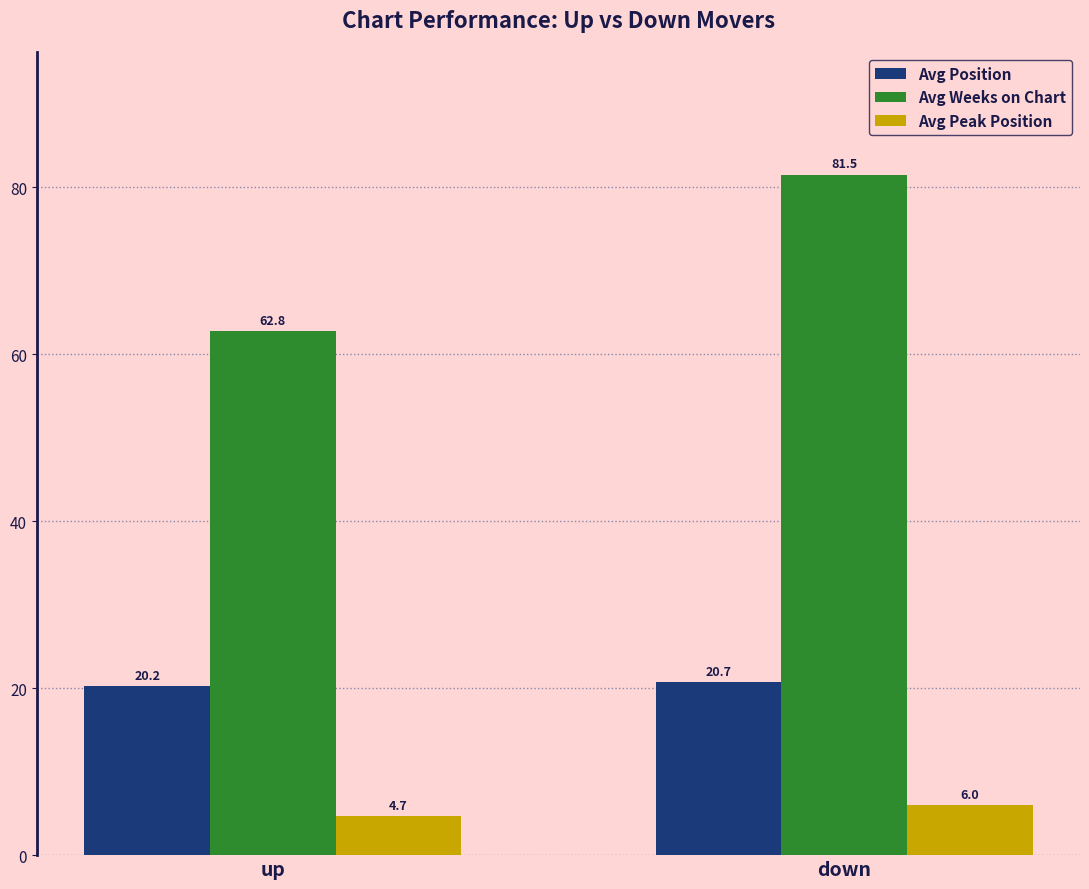

Reading left to right, extract all data points from this chart.

Avg Position: 20.2	20.7
Avg Weeks on Chart: 62.8	81.5
Avg Peak Position: 4.7	6.0